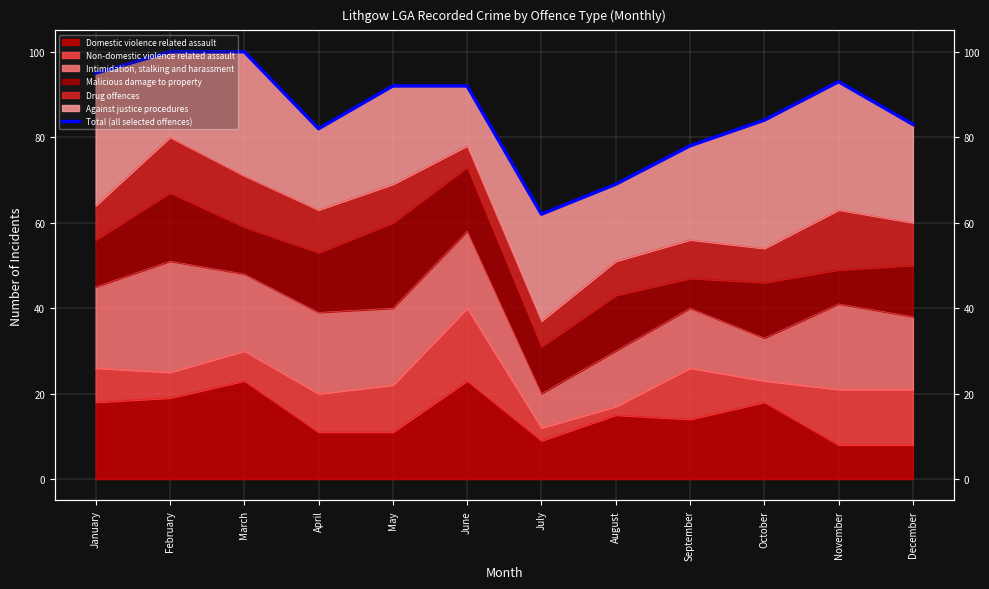

What is the value of the 12th point from the left?

83